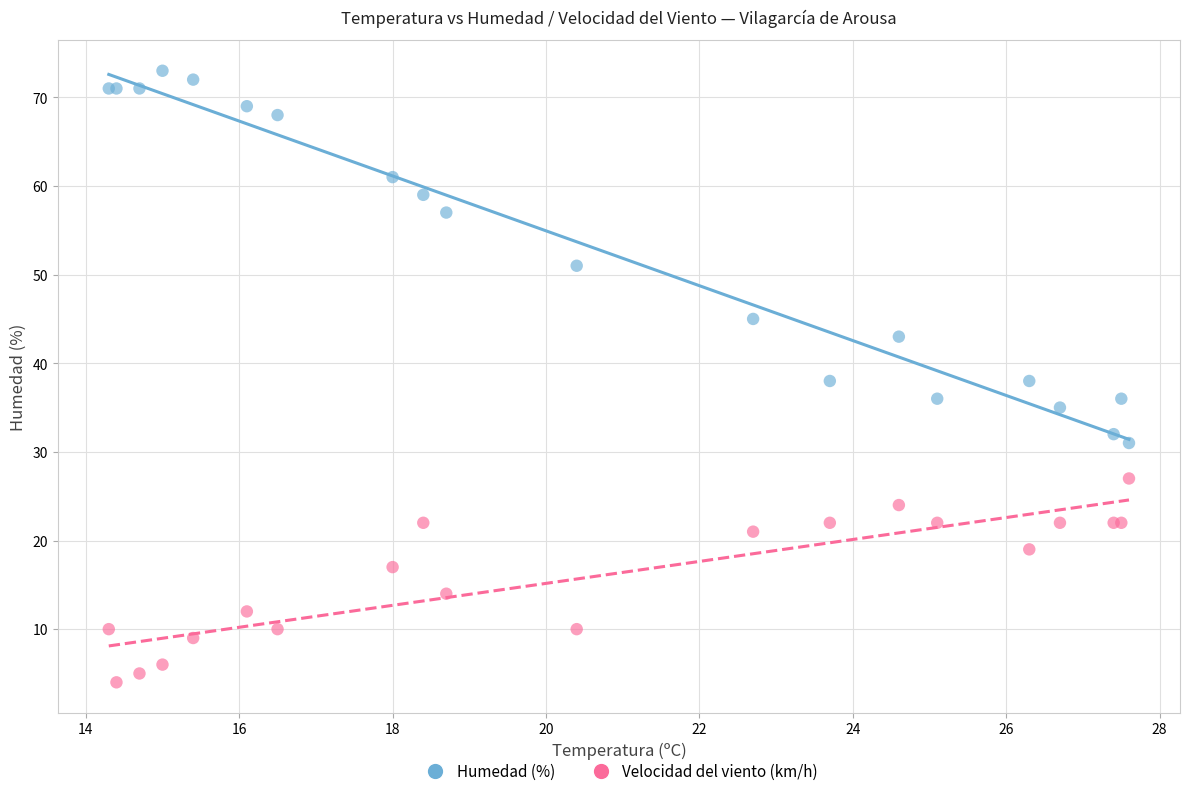

Which series contains the lowest Y value?

Velocidad del viento (km/h)